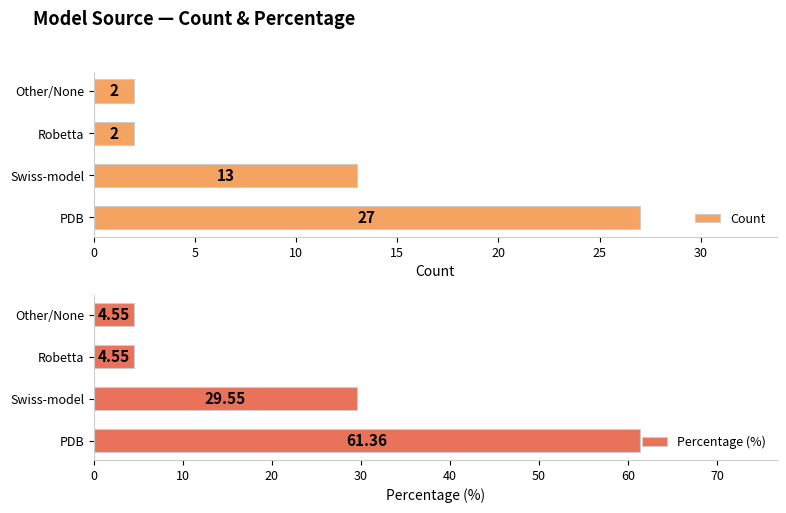

At which label is Count closest to 14?

Swiss-model